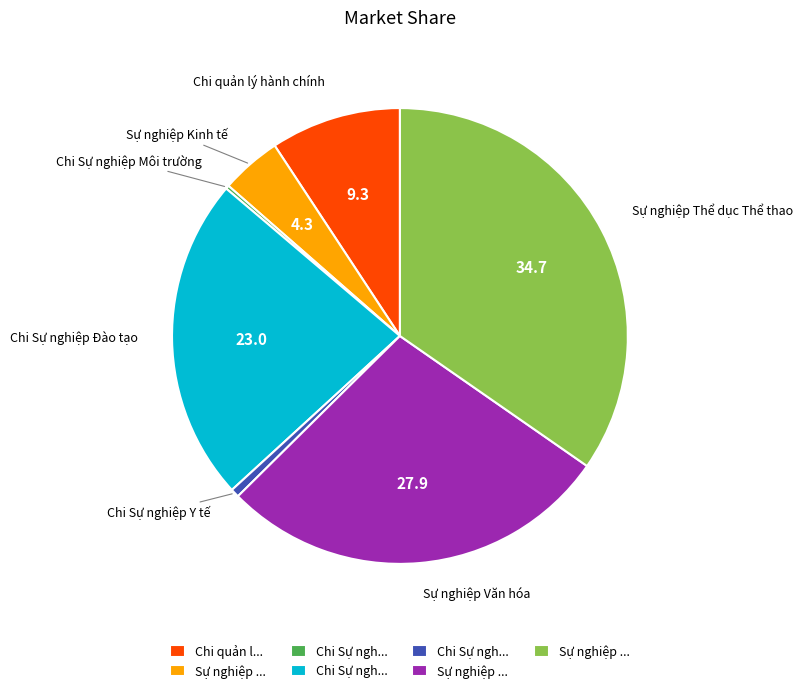

Does any single category account for the majority?

No